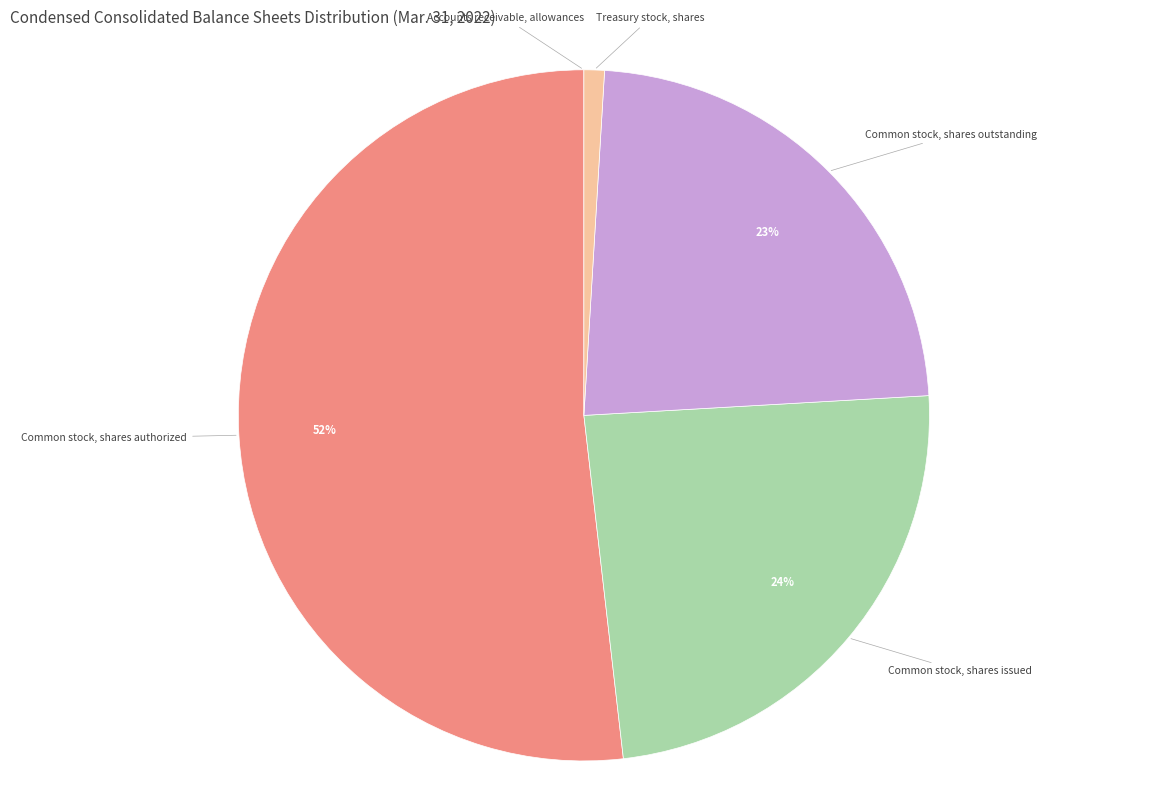

Which has a higher value, Treasury stock, shares or Common stock, shares authorized?

Common stock, shares authorized